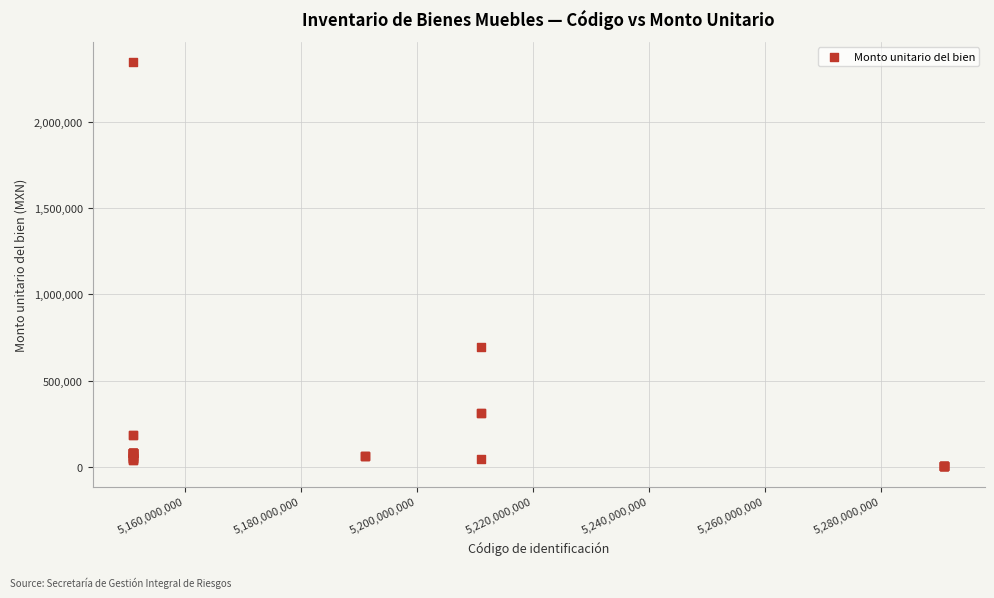

What Y value in the scatter plot is closest to 1174947?

694840.0